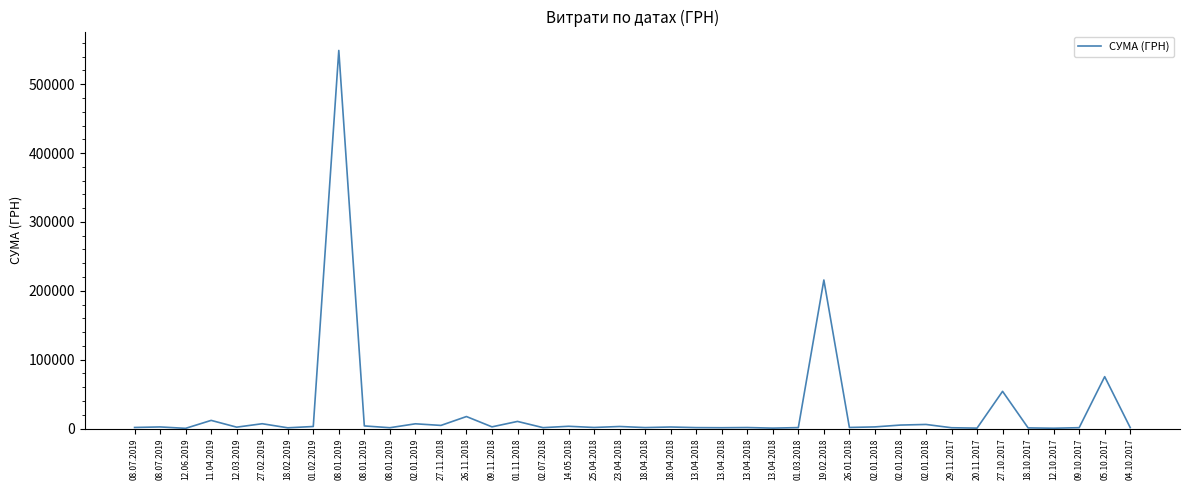

Which has a higher value, 02.07.2018 or 13.04.2018?

13.04.2018